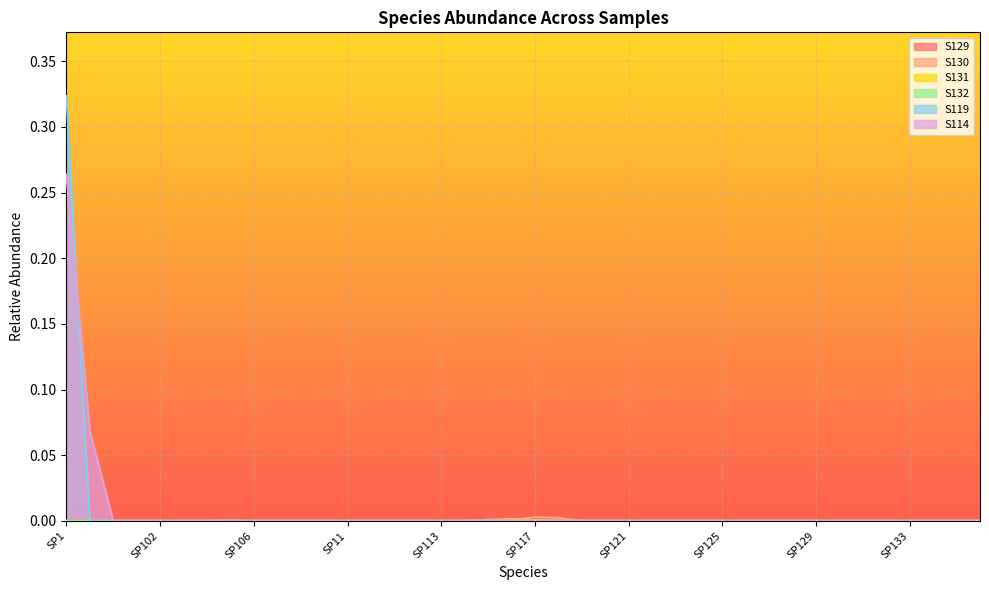

How many values in S129 are above zero?

4